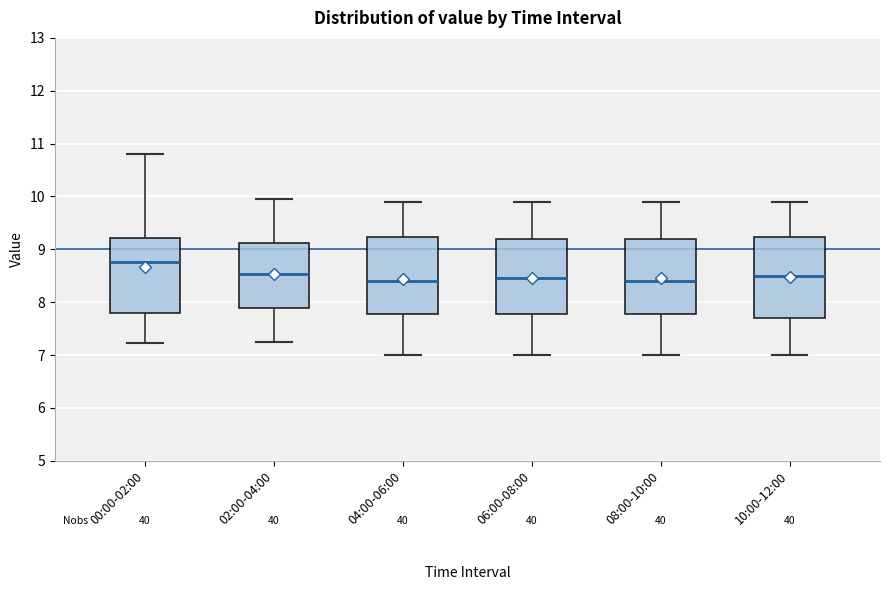

Reading left to right, transcribe this box plot: for each box, give where its median line is, the range the box spans, and where its two whiskers end, as read against the y-axis. The values are not printed on the chart, so give them approximately, as read against the axis.

00:00-02:00: median 8.8, box 7.8 to 9.2, whiskers 7.2 to 10.8
02:00-04:00: median 8.5, box 7.9 to 9.1, whiskers 7.3 to 10.0
04:00-06:00: median 8.4, box 7.8 to 9.2, whiskers 7.0 to 9.9
06:00-08:00: median 8.5, box 7.8 to 9.2, whiskers 7.0 to 9.9
08:00-10:00: median 8.4, box 7.8 to 9.2, whiskers 7.0 to 9.9
10:00-12:00: median 8.5, box 7.7 to 9.2, whiskers 7.0 to 9.9